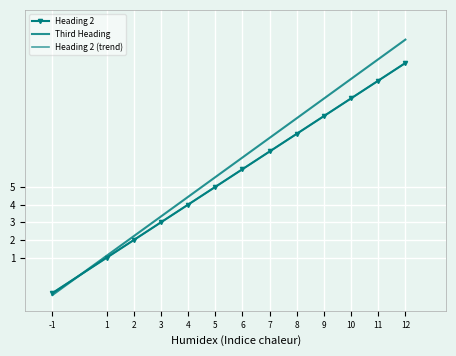

What is the difference between the Heading 2 values at 8 and 12?

4.0